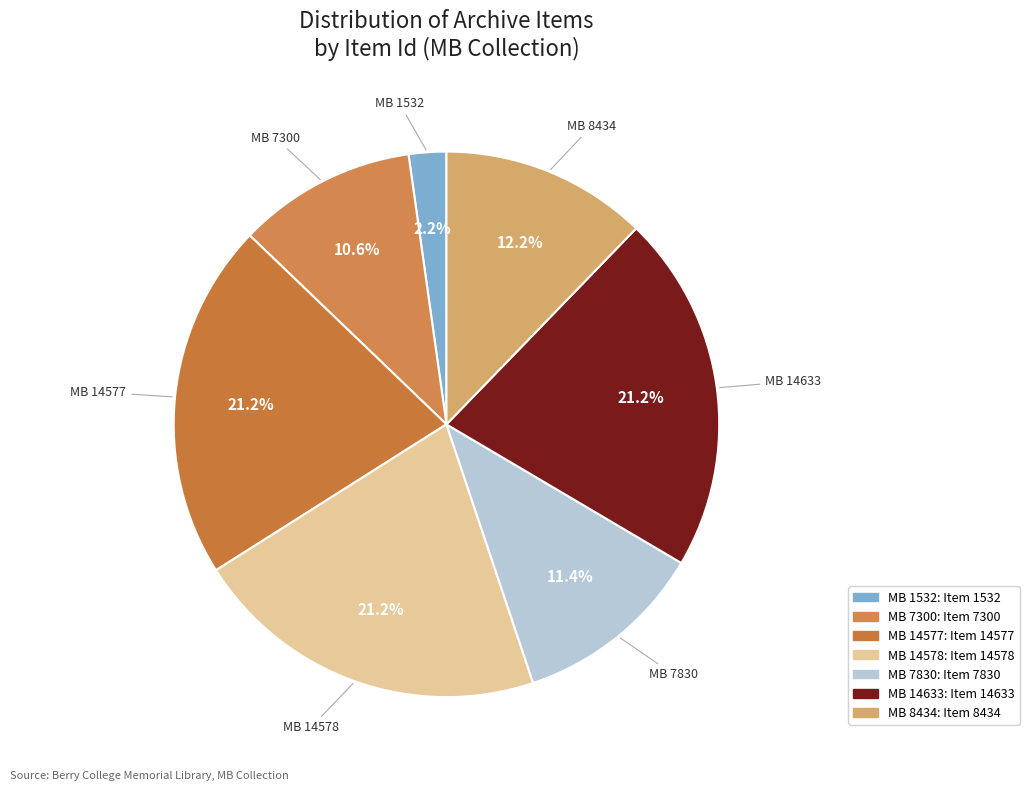

Combined, do MB 8434 and MB 7830 account for over 50%?

No